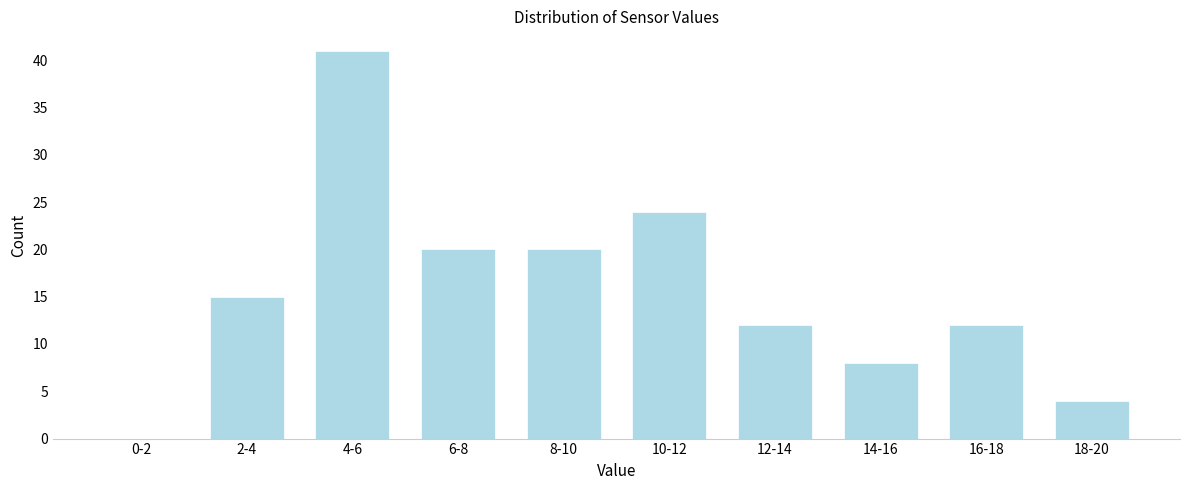

Reading left to right, transcribe all the data shown in this chart.

0-2=0	2-4=15	4-6=41	6-8=20	8-10=20	10-12=24	12-14=12	14-16=8	16-18=12	18-20=4